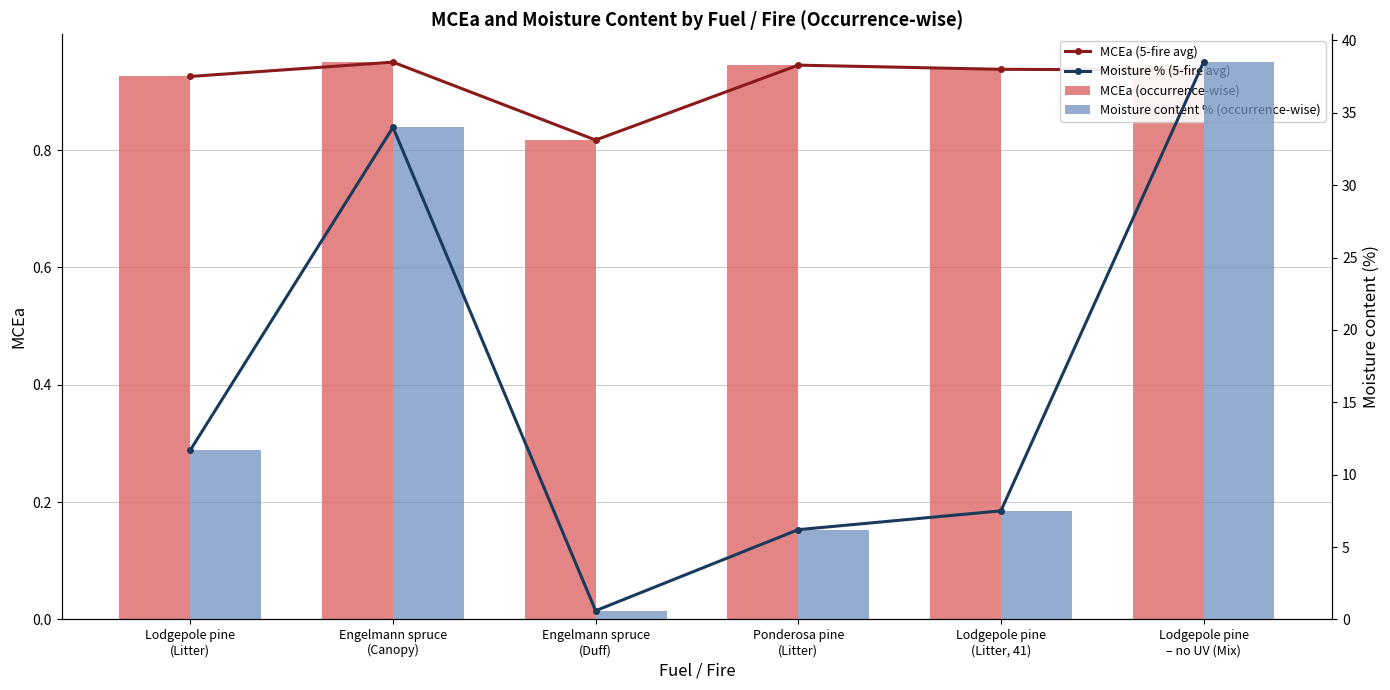

Is the value of MCEa (5-fire avg) at Lodgepole pine
(Litter, 41) greater than the value of MCEa (occurrence-wise) at Lodgepole pine
(Litter)?

Yes